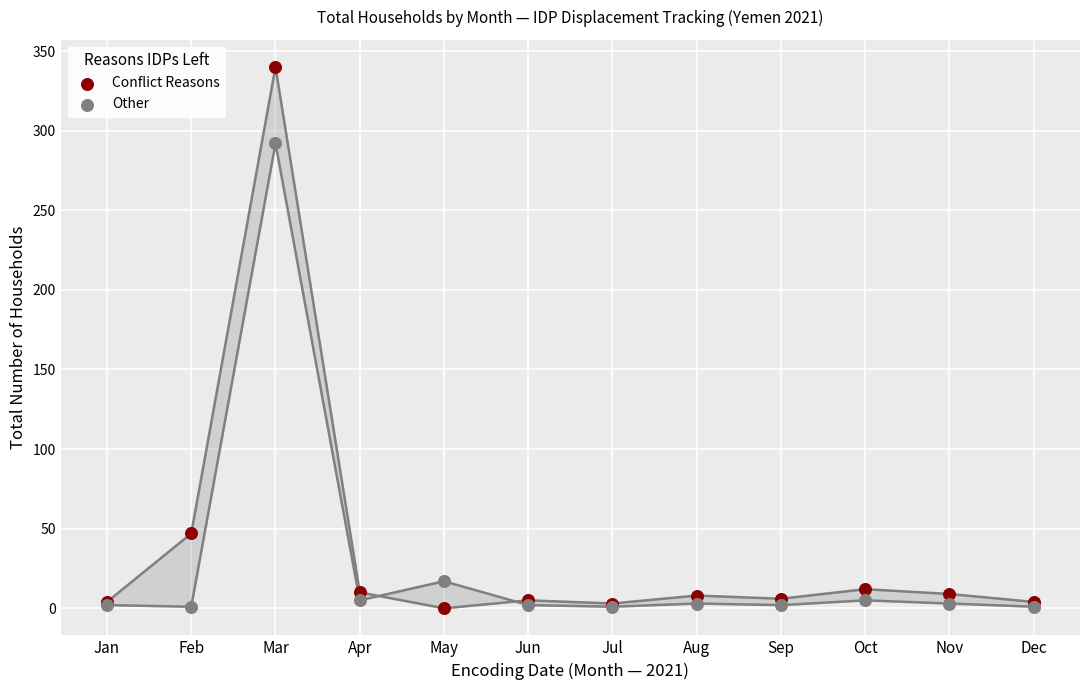

What are all the series names shown in the legend?

Conflict Reasons, Other